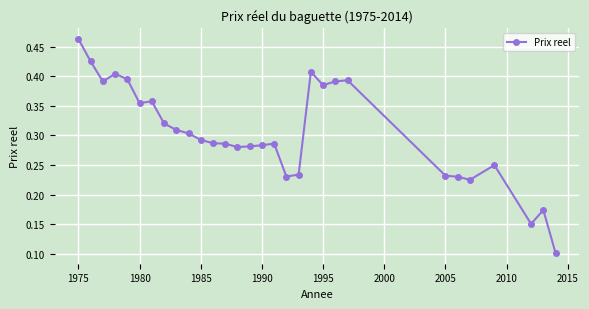

What is the sum of all values?

9.1